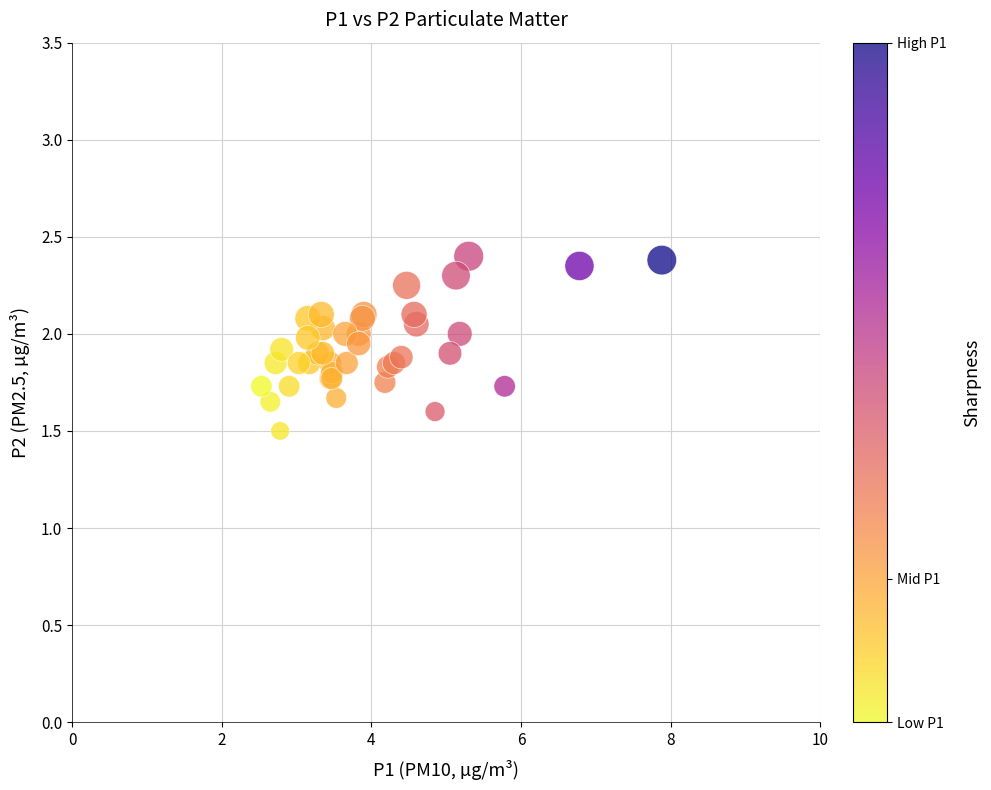

What Y value in the scatter plot is closest to 1?

1.5